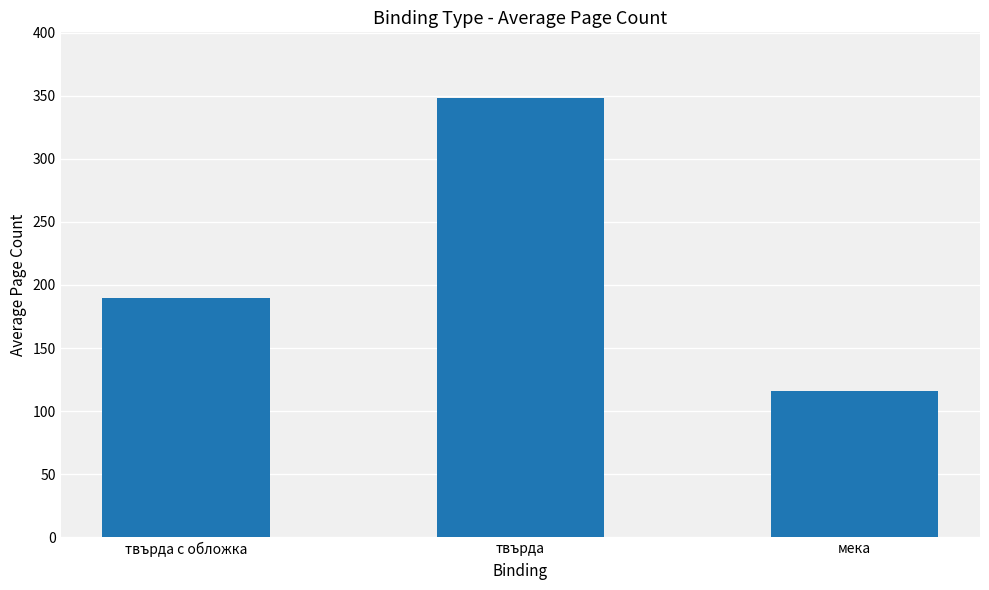

Which has a higher value, мека or твърда с обложка?

твърда с обложка